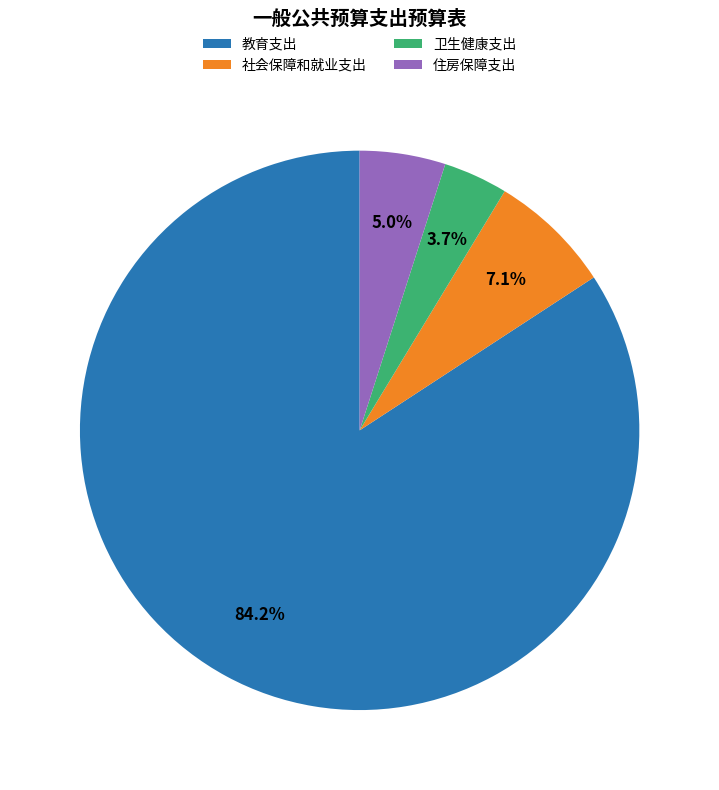

To the nearest percent, what percentage of the pie is 住房保障支出?

5%